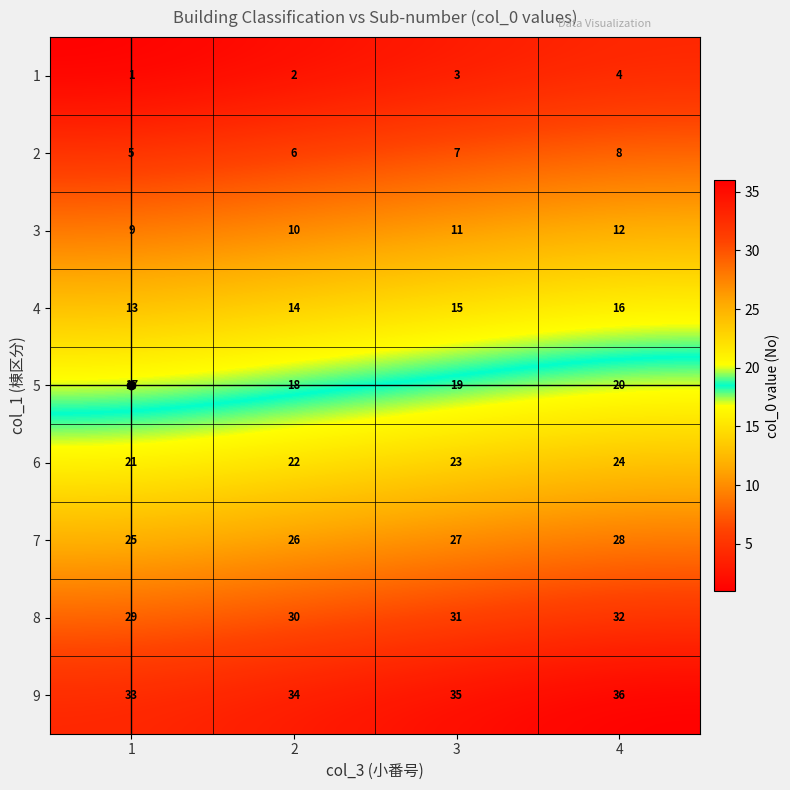

What is the difference between the highest and lowest values at 2?

32